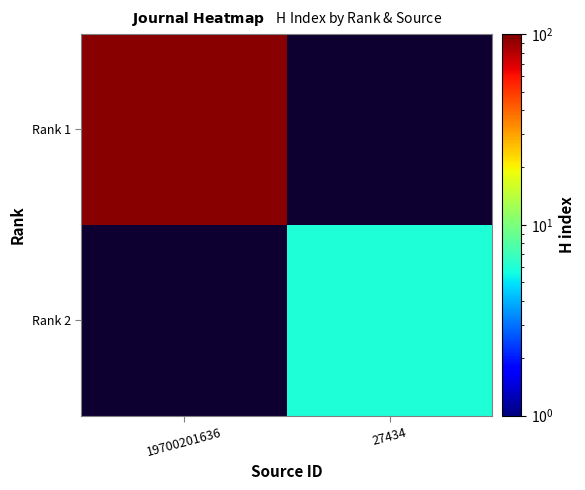

Rank the series at 27434 from lowest to highest value.

Rank 1, Rank 2